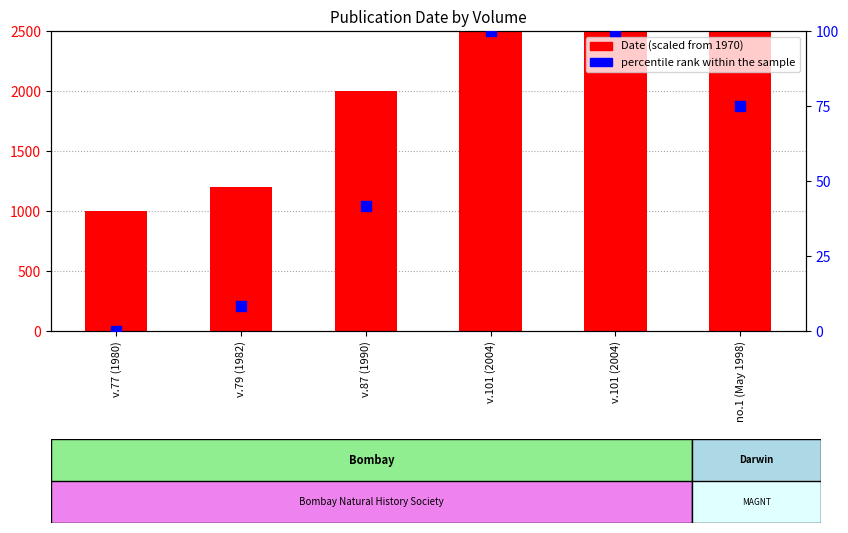

What is the total value across all series at v.101 (2004)?

3500.0